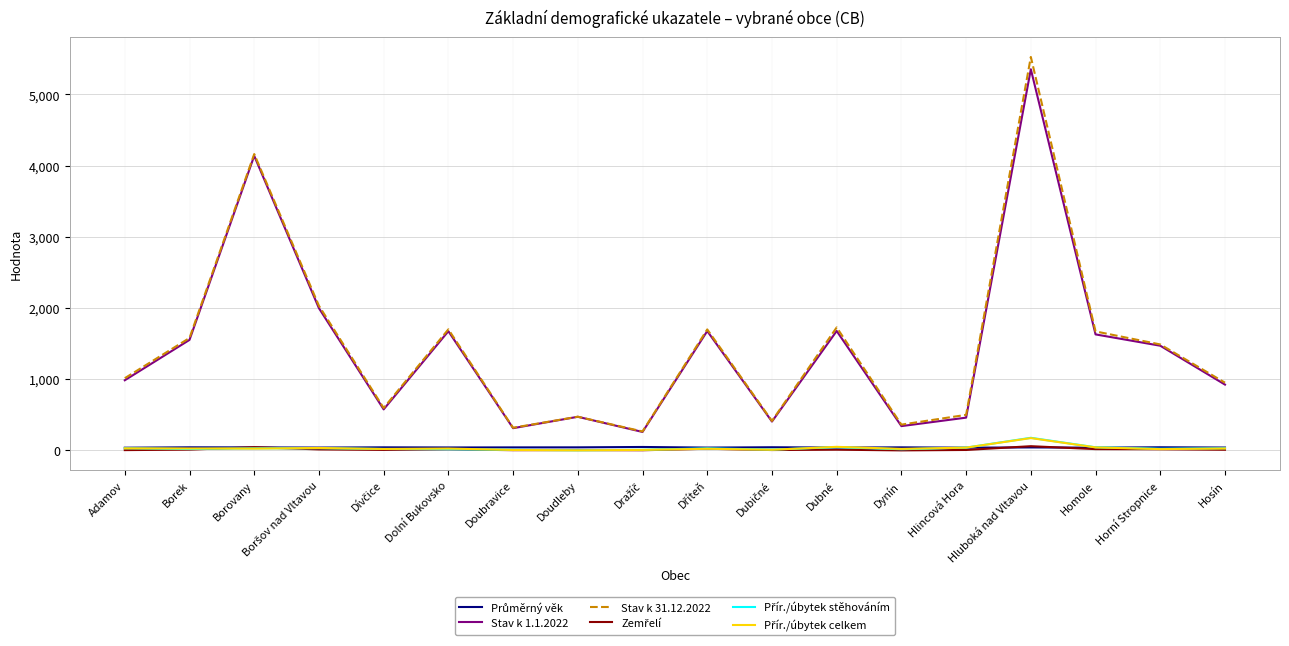

Where does the Stav k 1.1.2022 series first go above 1470?

Borek